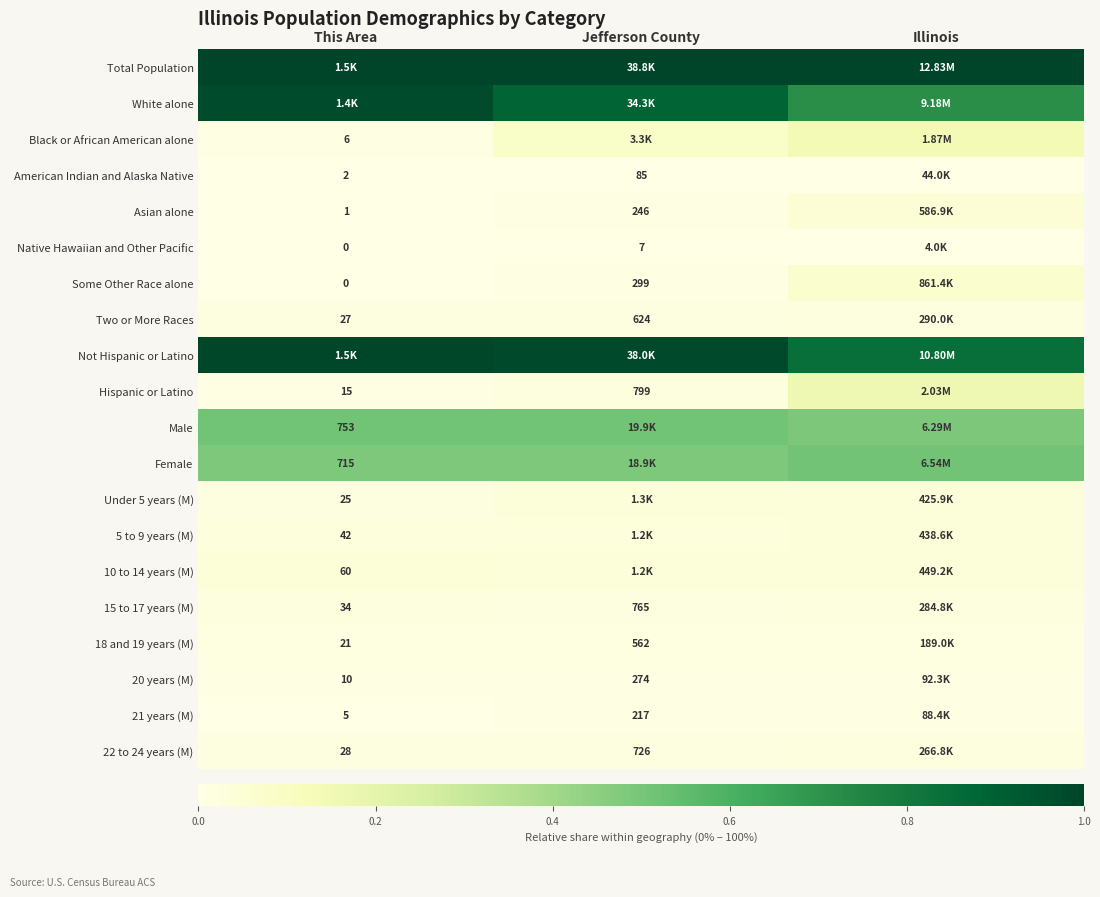

Between Illinois and Jefferson County, which is larger?

Illinois